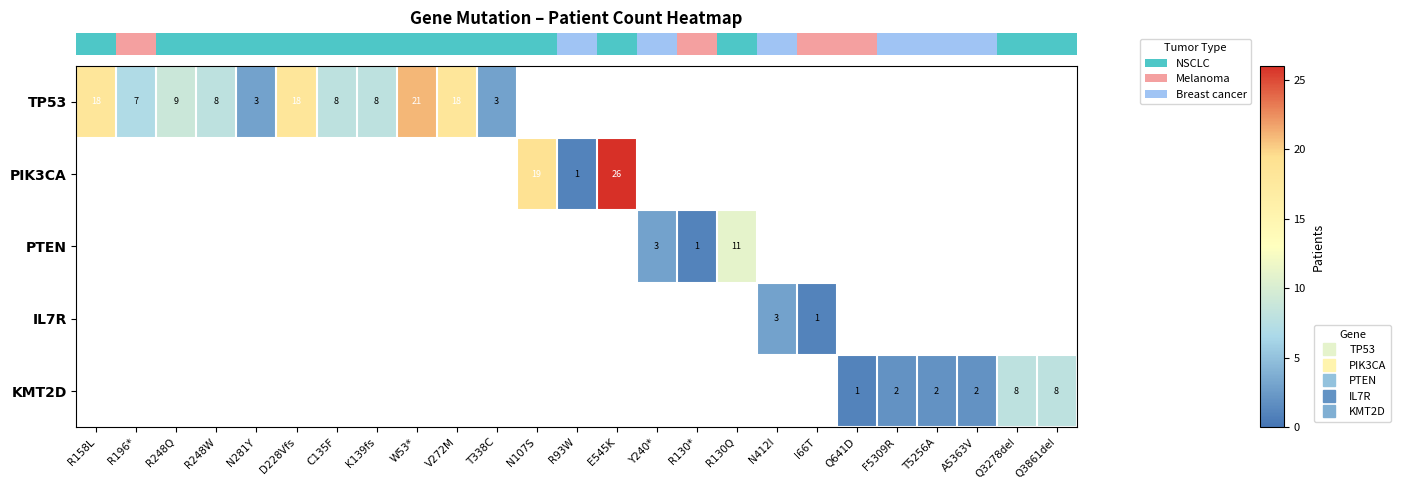

How many data points does each series have?

25